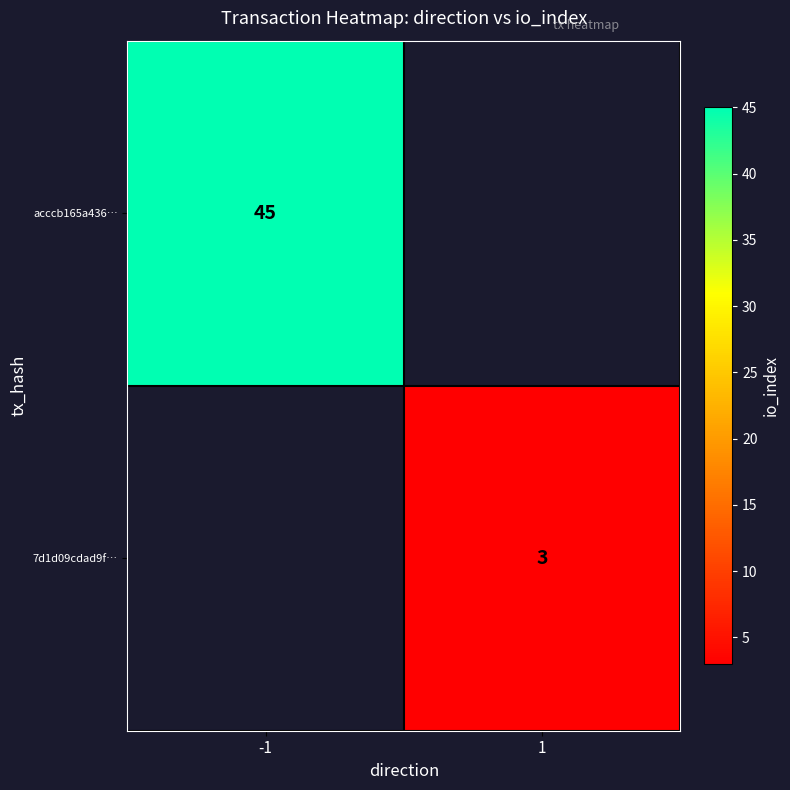

Is it true that 7d1d09cdad9f… equals 5 at 1?

False